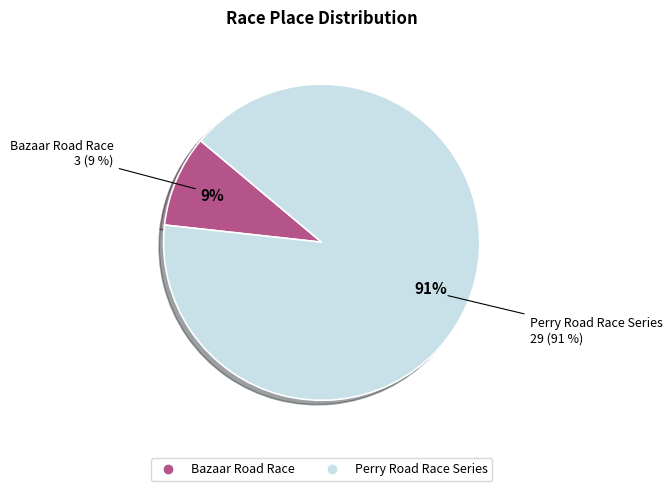

What is the total percentage of Perry Road Race Series and Bazaar Road Race?

100.0%